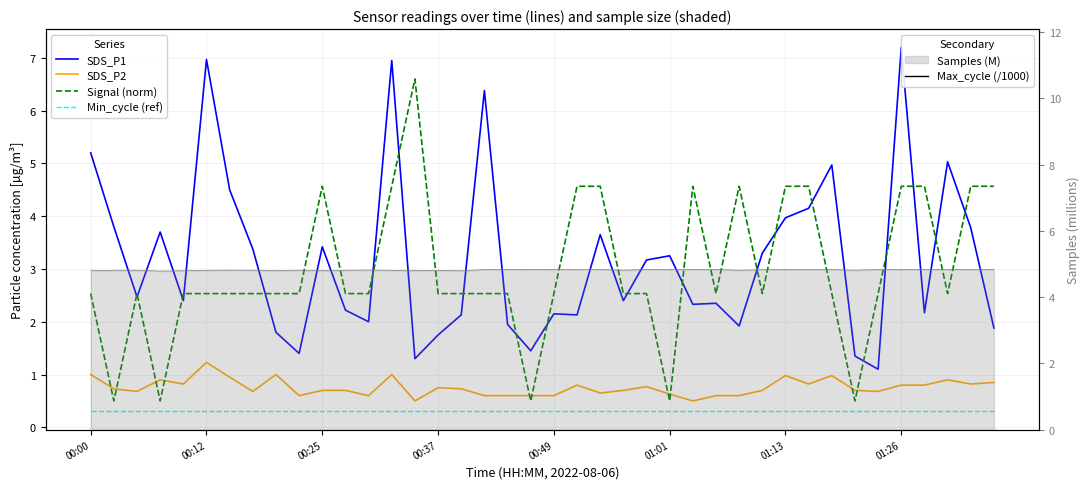

What is the average value of the Max_cycle (/1000) series?

20.2